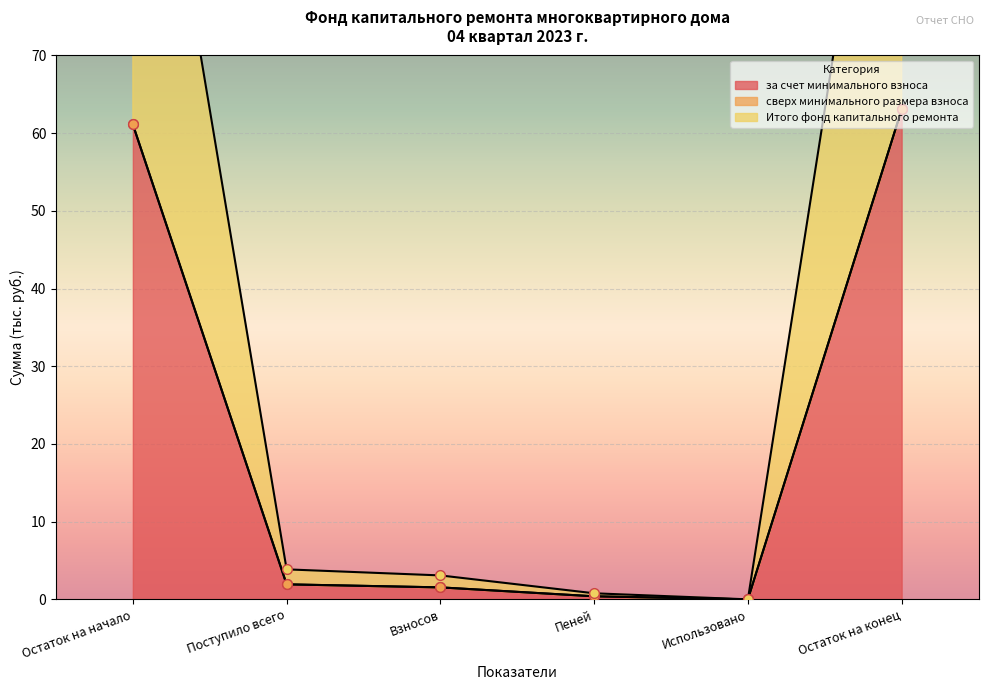

What is the label of the 3rd point from the left?

Взносов